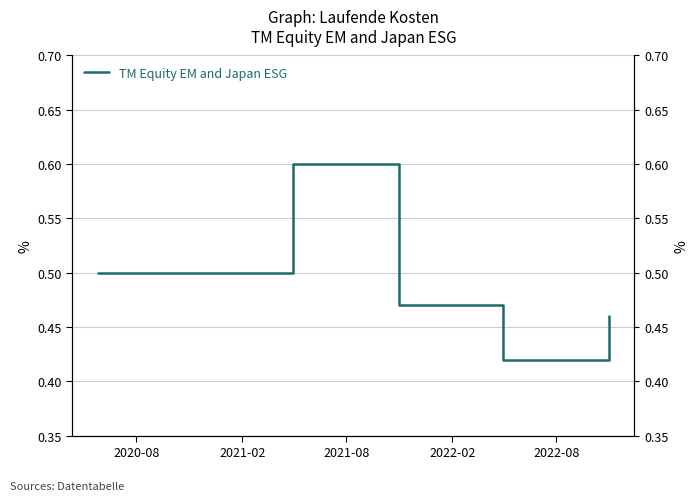

True or false: the data shows 0.2 at 2022-08.

False